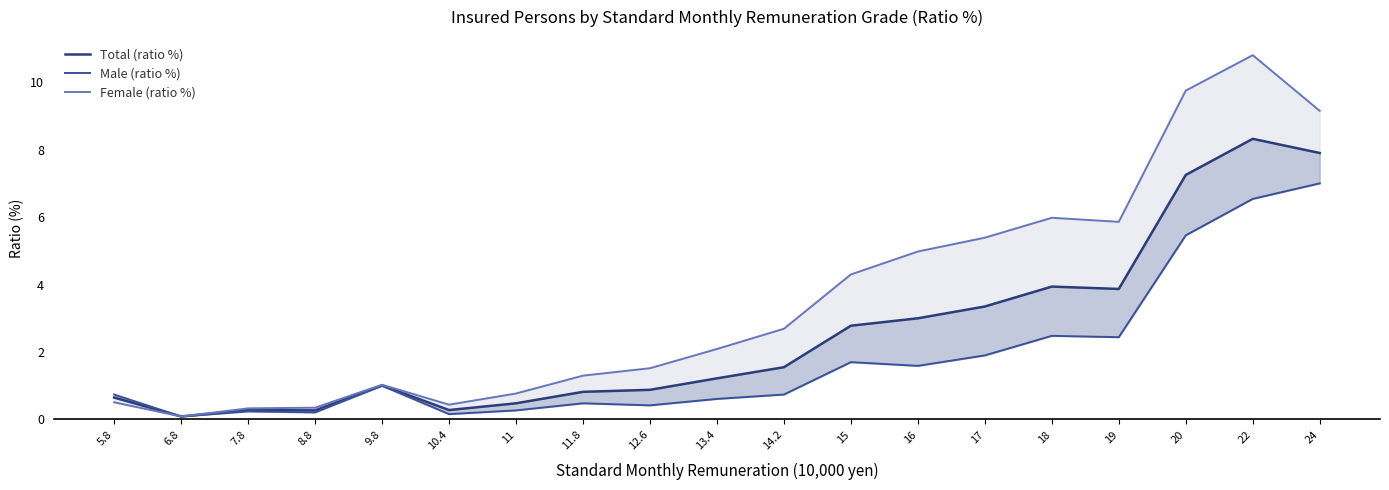

List the series in order of their overall mean, lowest first.

Male (ratio %), Total (ratio %), Female (ratio %)